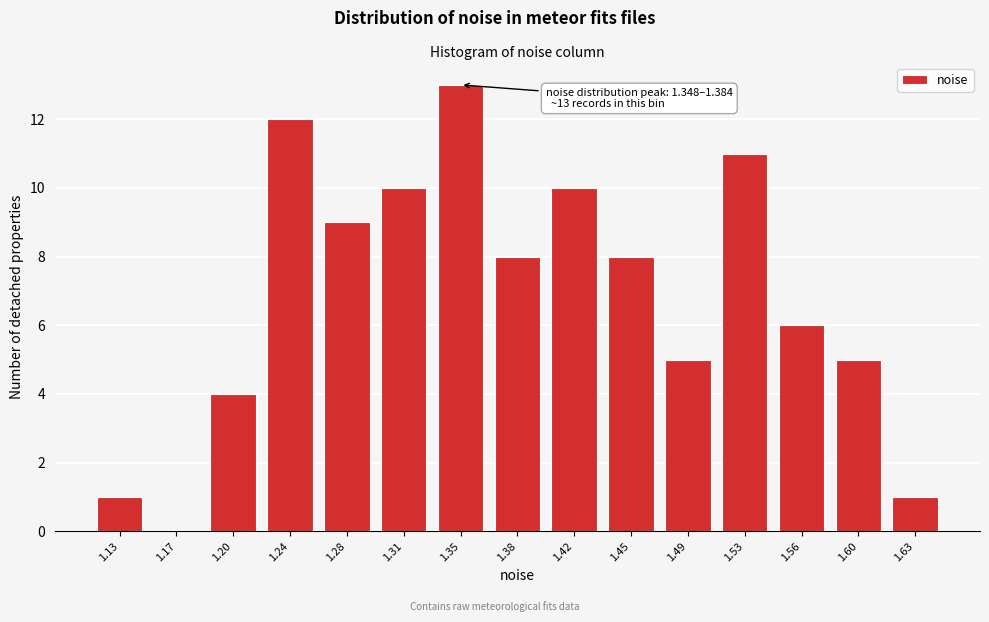

Reading left to right, extract all data points from this chart.

1.13=1	1.17=0	1.20=4	1.24=12	1.28=9	1.31=10	1.35=13	1.38=8	1.42=10	1.45=8	1.49=5	1.53=11	1.56=6	1.60=5	1.63=1